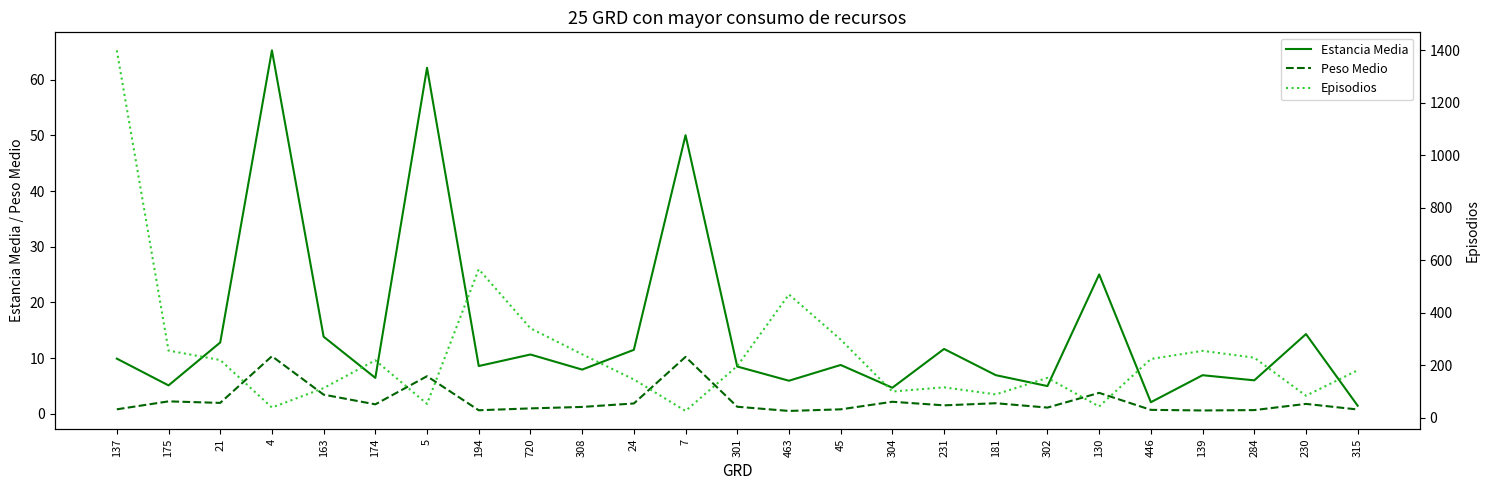

At which category does Peso Medio reach its first local peak?

175